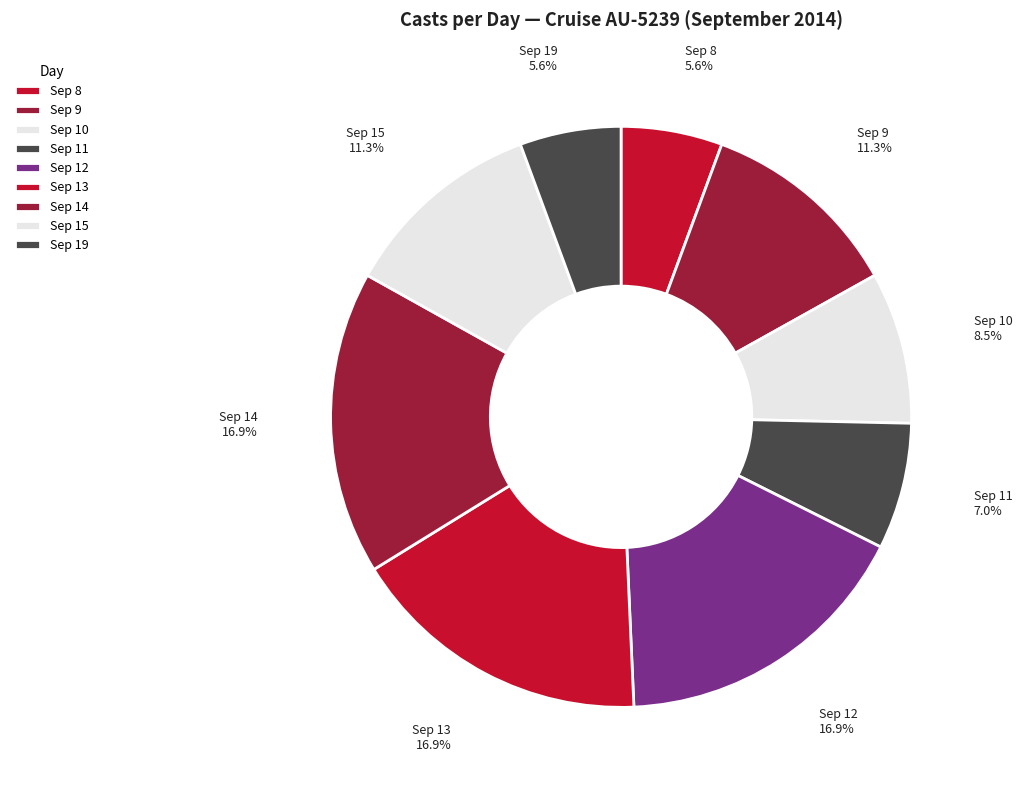

Combined, what portion of the pie is Sep 13 and Sep 9?

28.2%